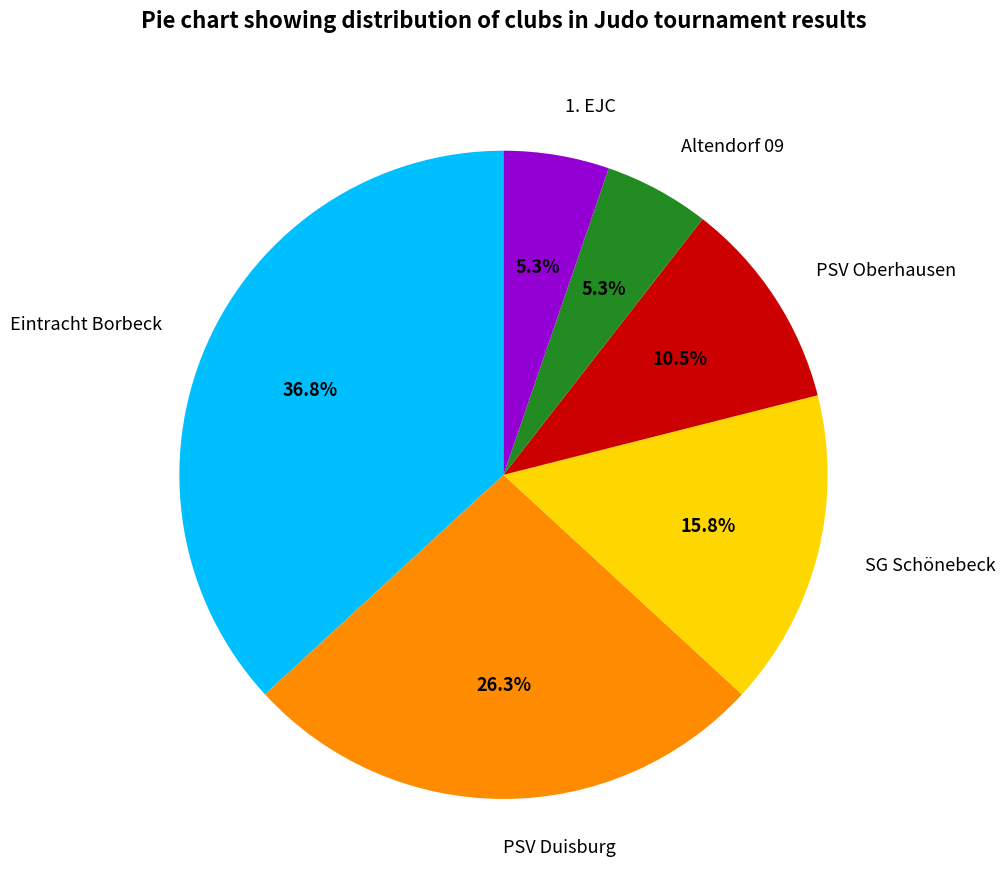

Does any single category account for the majority?

No